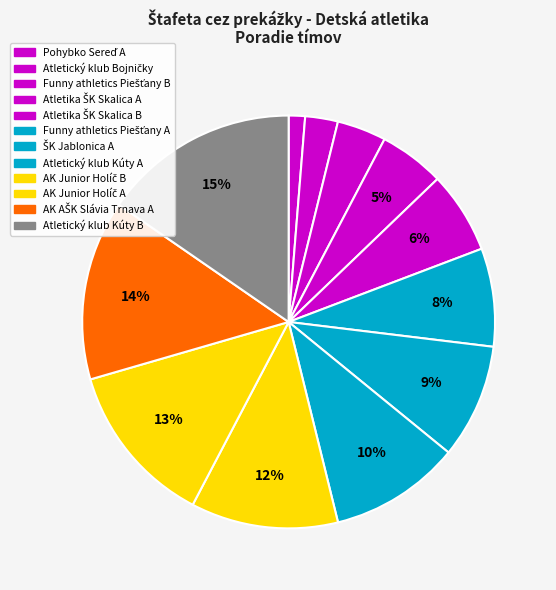

How many segments does this pie chart have?

12